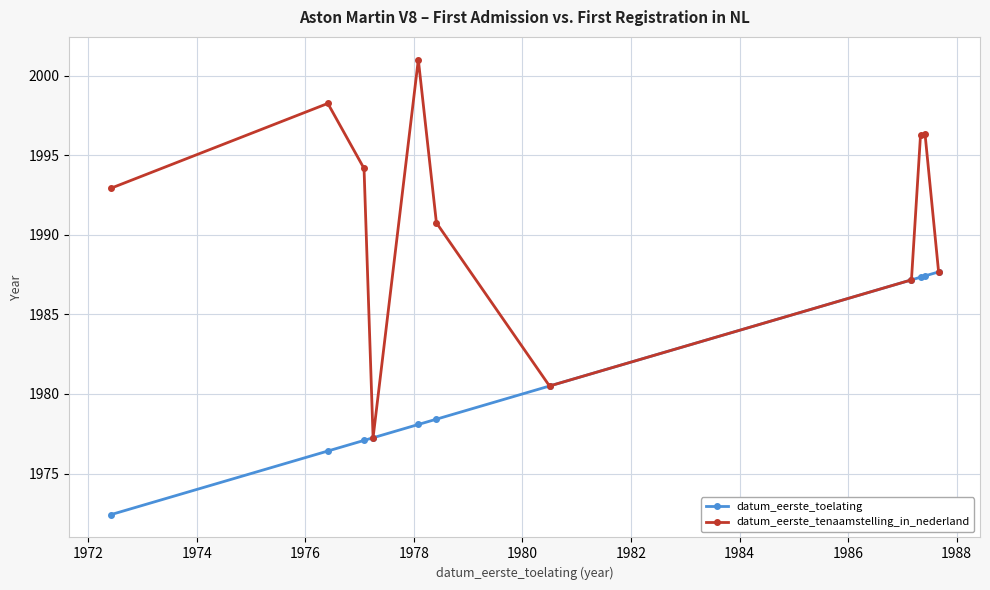

Which series has the largest total across all categories?

datum_eerste_tenaamstelling_in_nederland